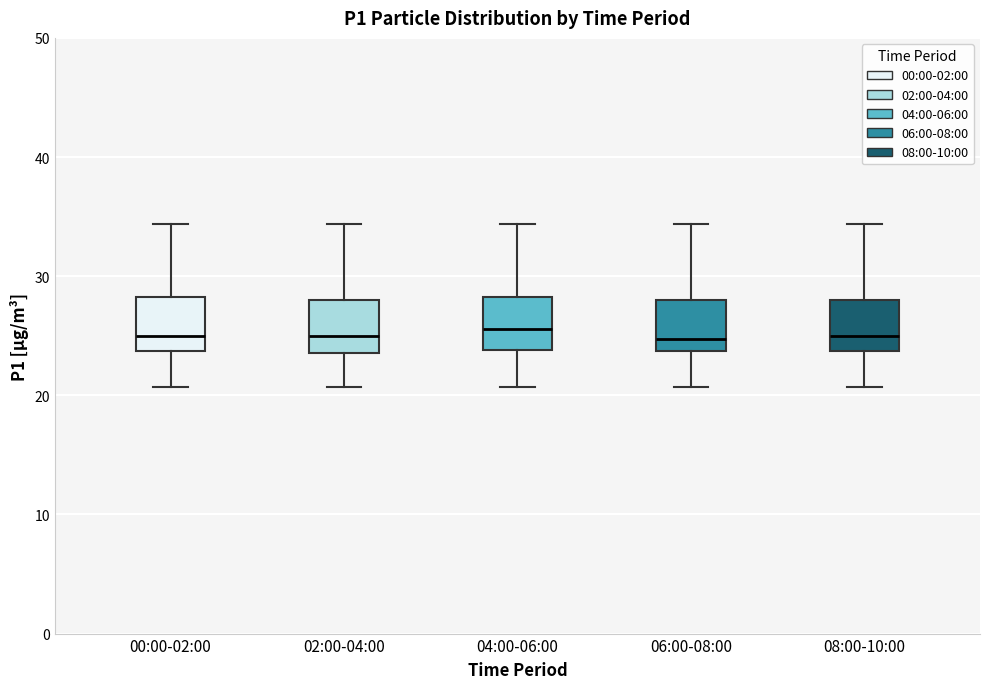

Reading left to right, read every box against the y-axis: the position of its median line, the range the box covers, and the ends of its whiskers. The values are not printed on the chart, so give them approximately, as read against the axis.

00:00-02:00: median 25, box 24 to 28, whiskers 21 to 34
02:00-04:00: median 25, box 24 to 28, whiskers 21 to 34
04:00-06:00: median 26, box 24 to 28, whiskers 21 to 34
06:00-08:00: median 25, box 24 to 28, whiskers 21 to 34
08:00-10:00: median 25, box 24 to 28, whiskers 21 to 34